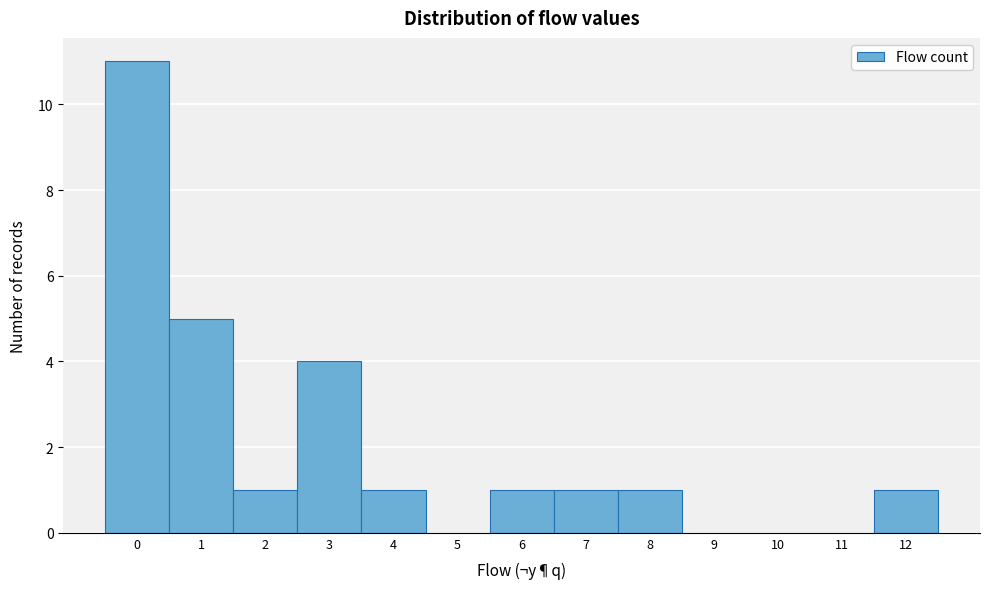

Reading left to right, list all the values displayed in this chart.

0=11	1=5	2=1	3=4	4=1	5=0	6=1	7=1	8=1	9=0	10=0	11=0	12=1